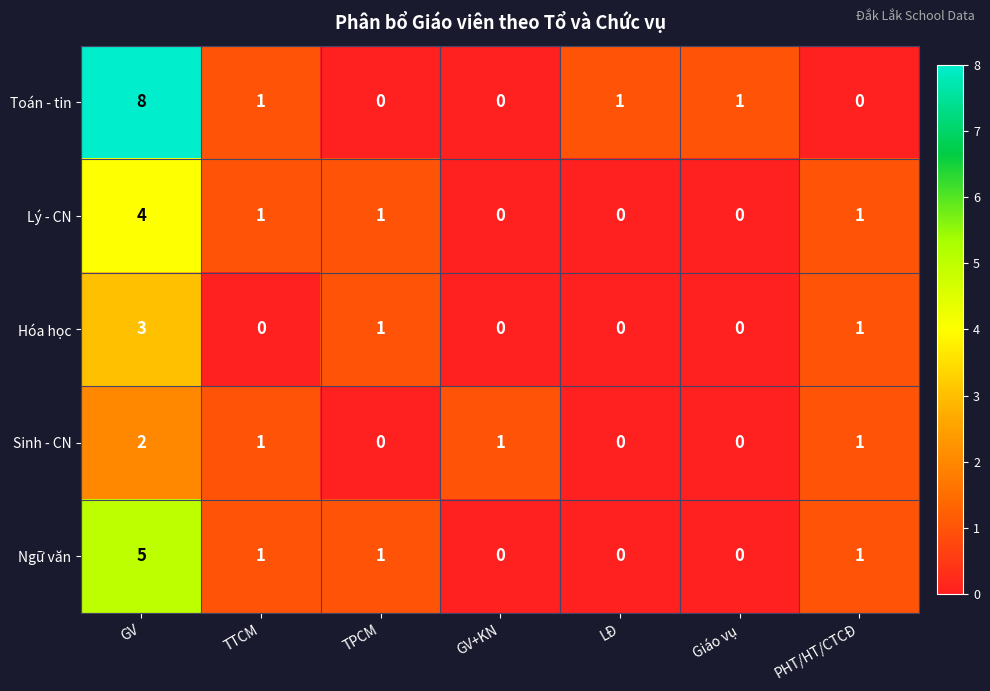

At which category does the chart reach its peak across all series?

GV